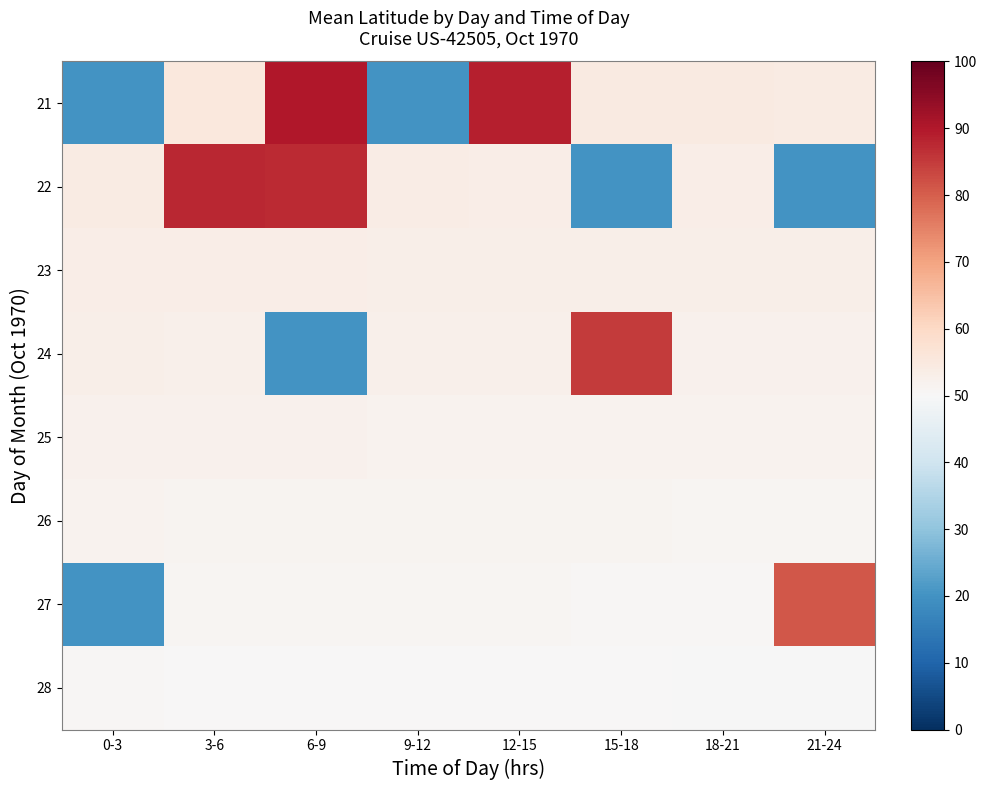

Which has a higher value, 6-9 or 9-12?

6-9